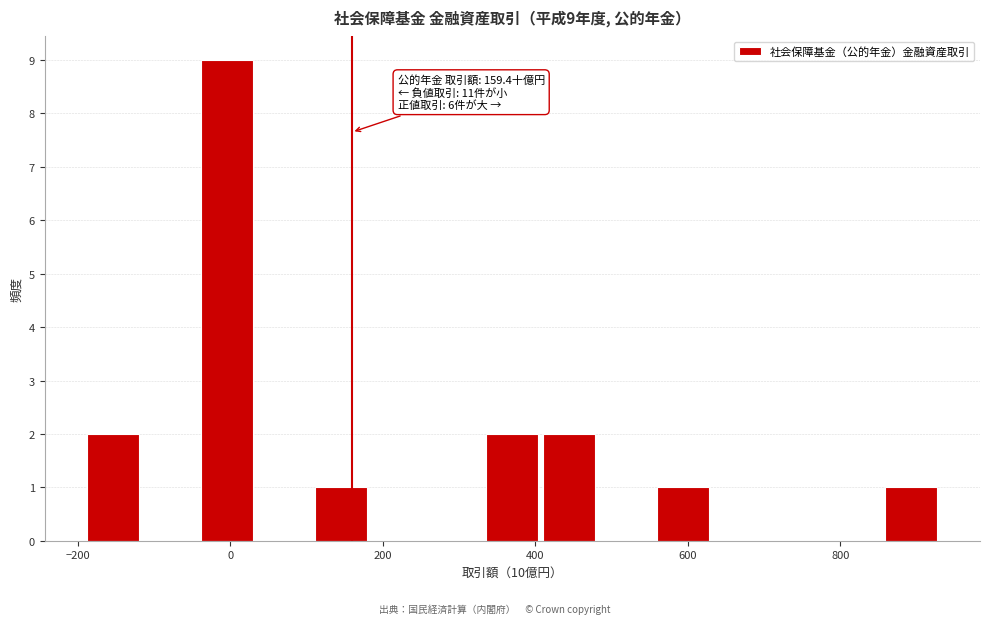

Around what value on the x-axis is the tallest bar? Give the approximate position of its centre, as read against the axis.

0